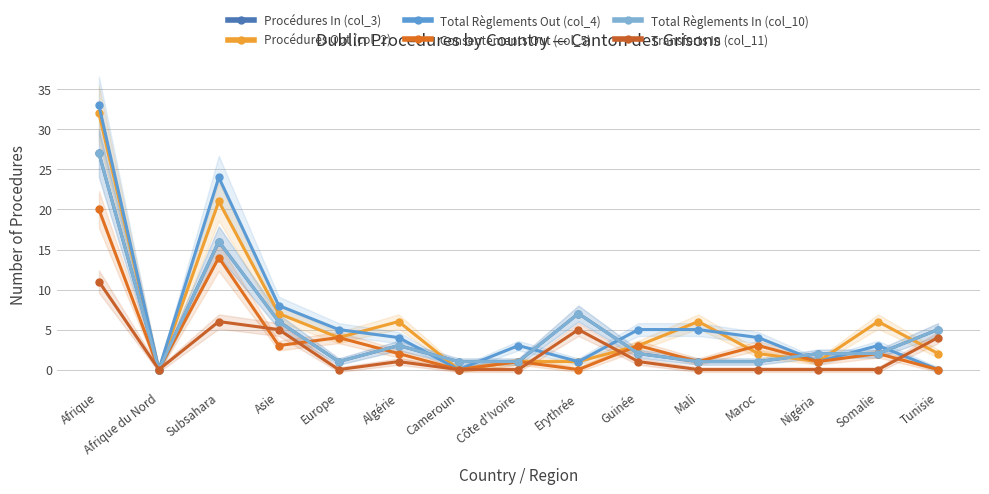

True or false: Transferts In (col_11) has more than 1 interior local peaks.

True